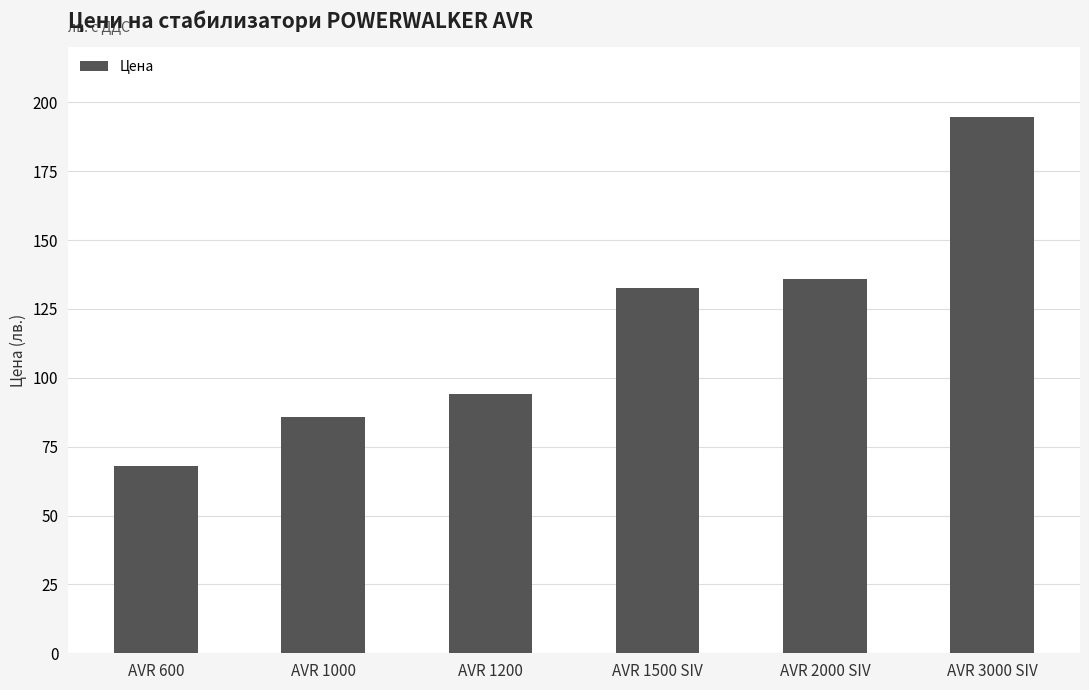

What is the label of the 2nd bar from the left?

AVR 1000